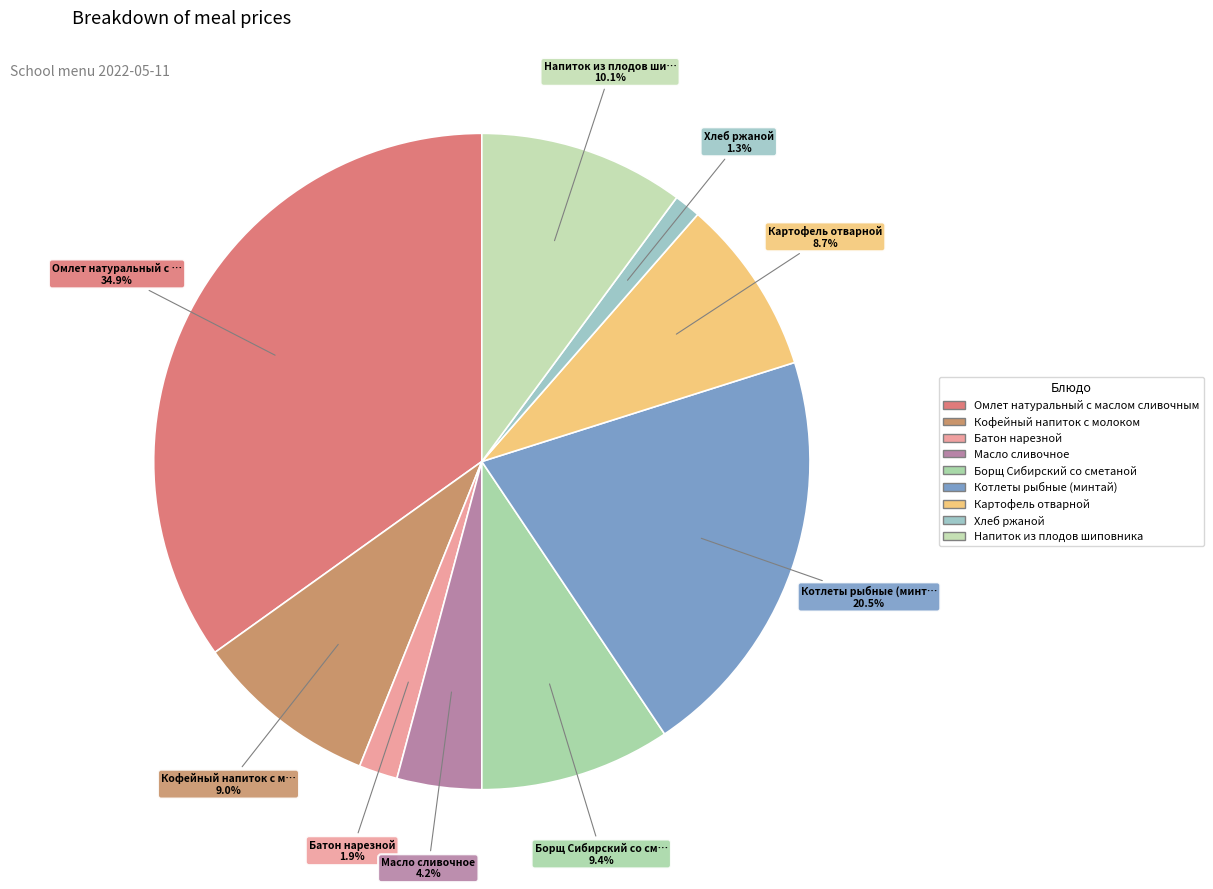

Which has a higher value, Кофейный напиток с молоком or Хлеб ржаной?

Кофейный напиток с молоком